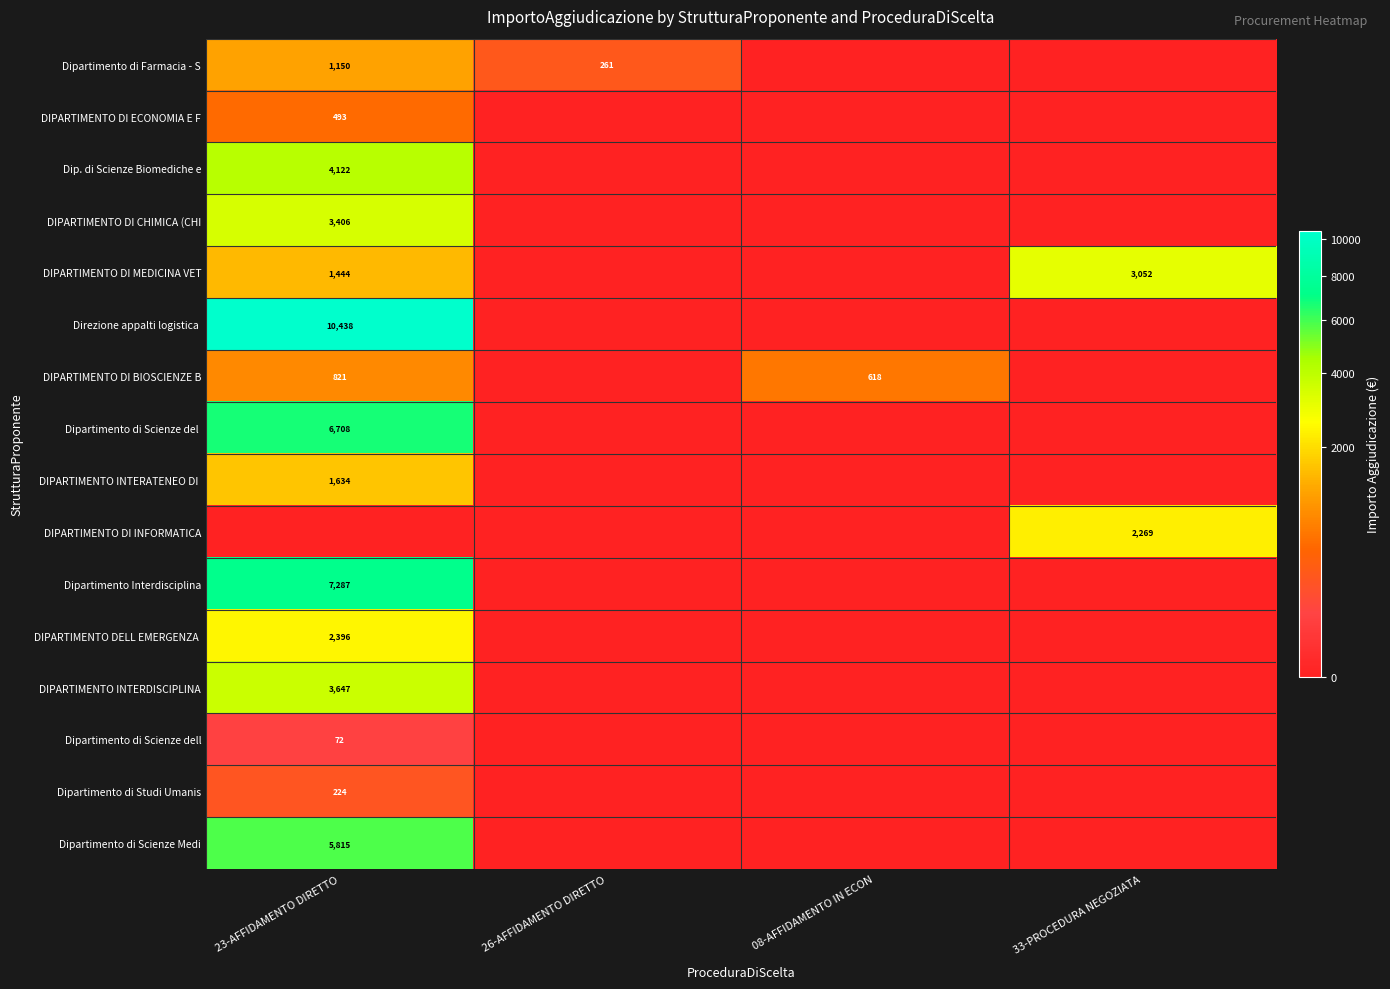

The DIPARTIMENTO DI INFORMATICA series shows 2269 at 33-PROCEDURA NEGOZIATA. True or false?

True